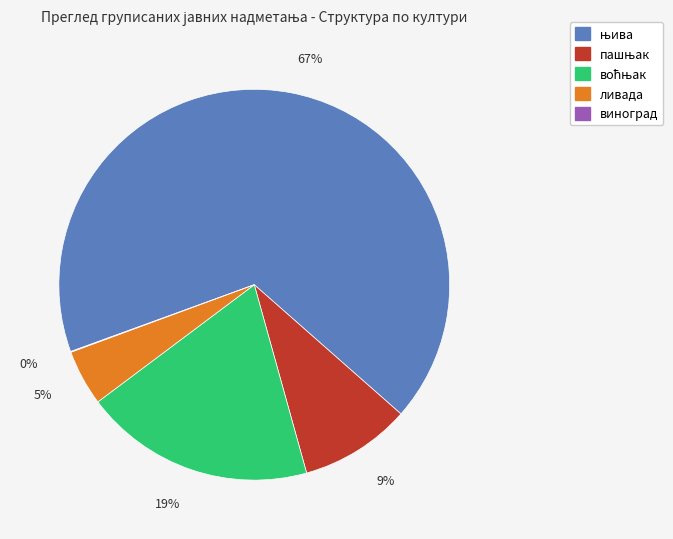

True or false: ливада accounts for 5% of the total.

True